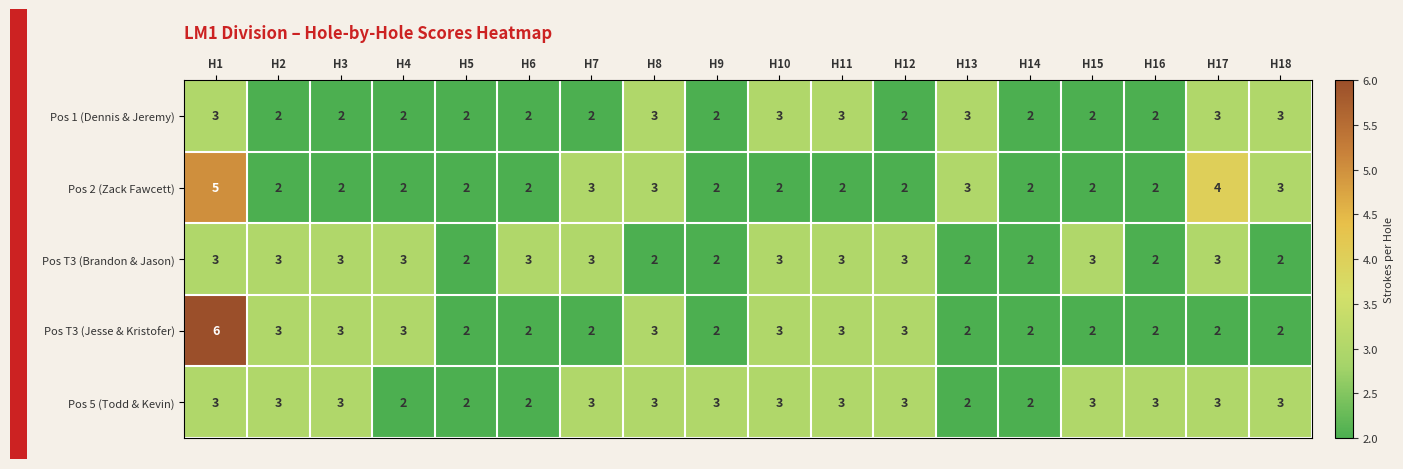

Which category has the highest value across all series?

H1